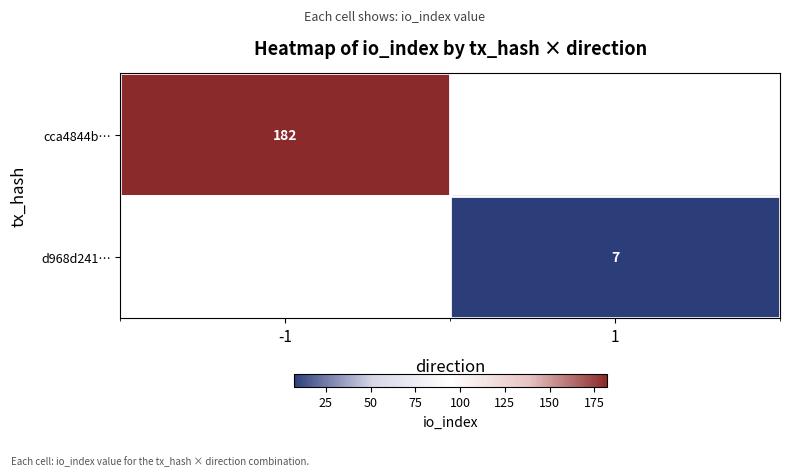

Is it true that d968d241… equals 7 at 1?

True